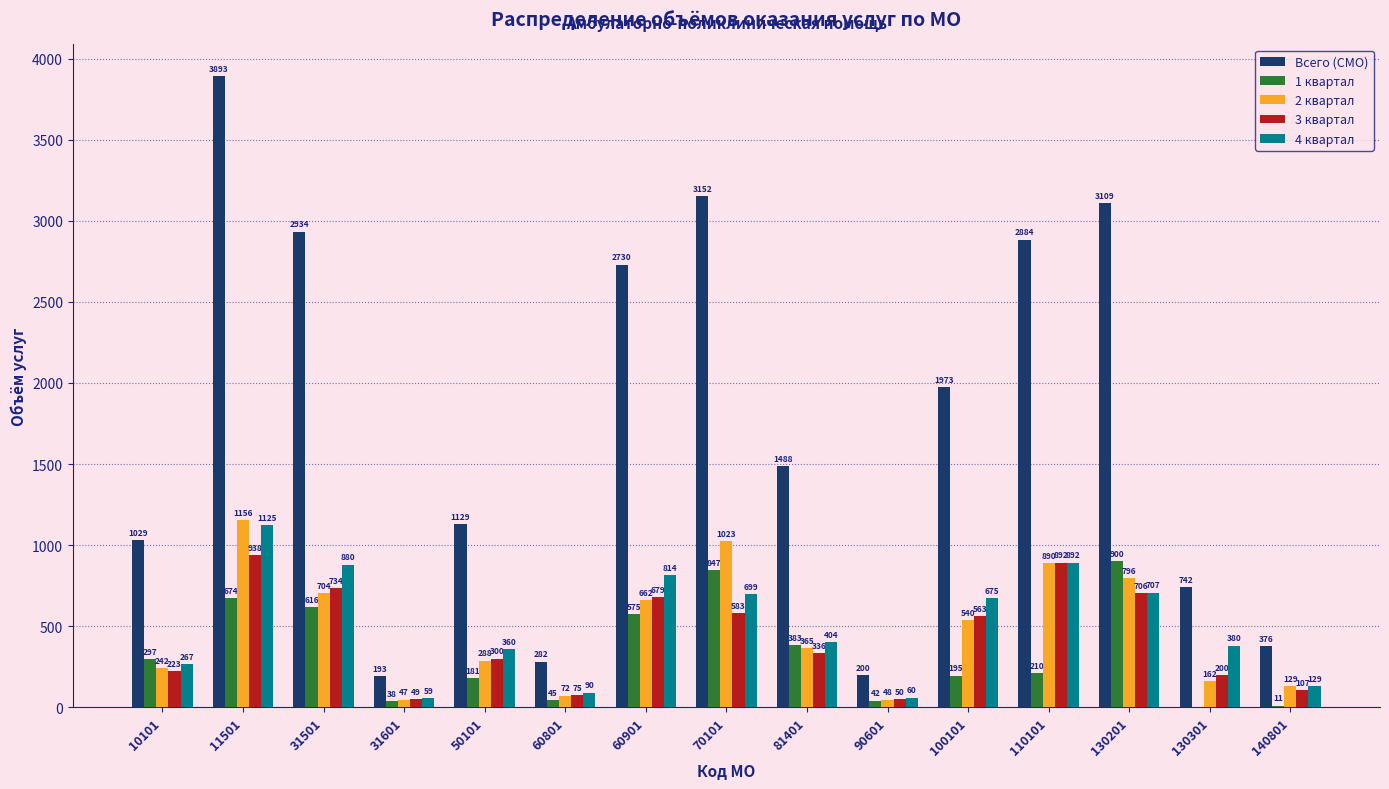

Is the value of 3 квартал at 10101 greater than the value of 1 квартал at 110101?

Yes